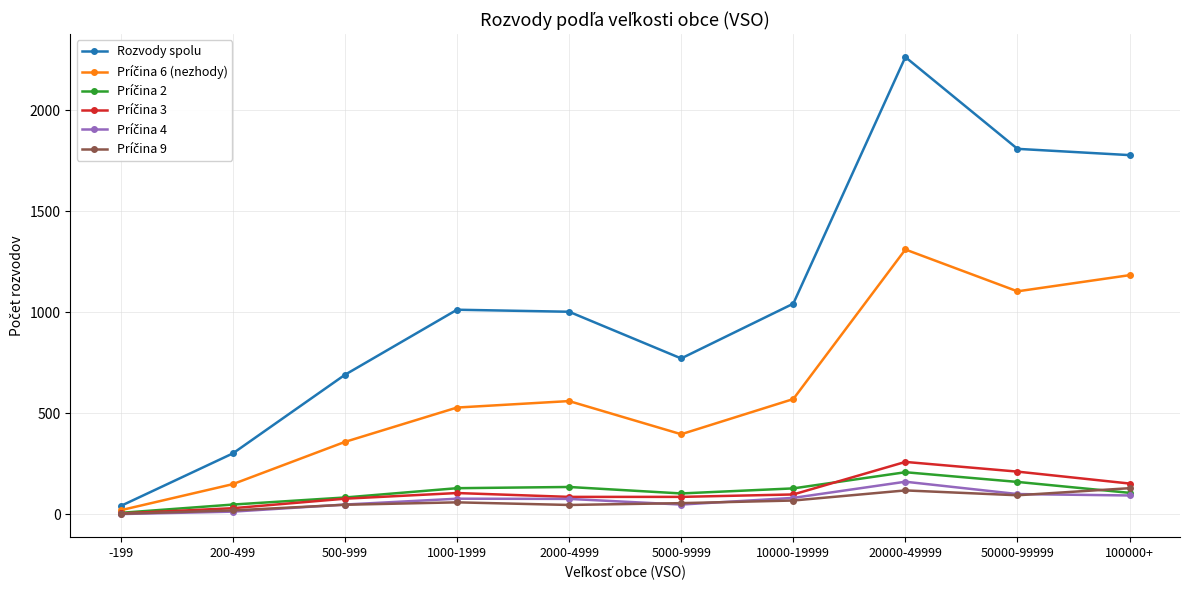

The Rozvody spolu series shows 1043 at 10000-19999. True or false?

True